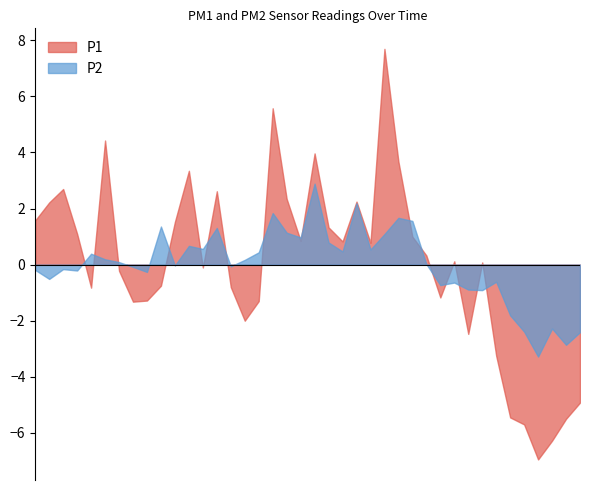

What is the minimum value for P1?

-7.0